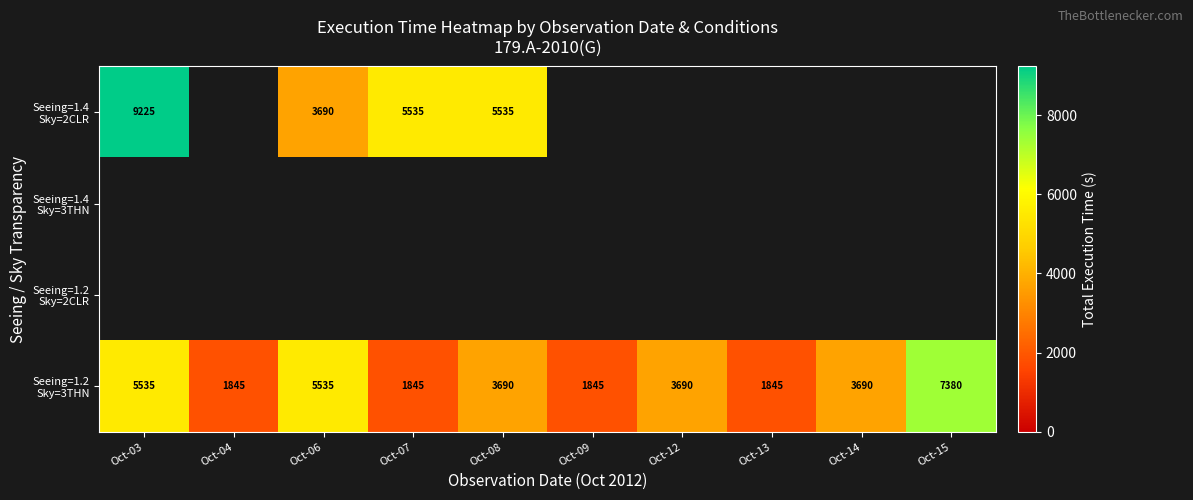

Where does the Seeing=1.2 Sky=3THN series first go above 3690?

Oct-03